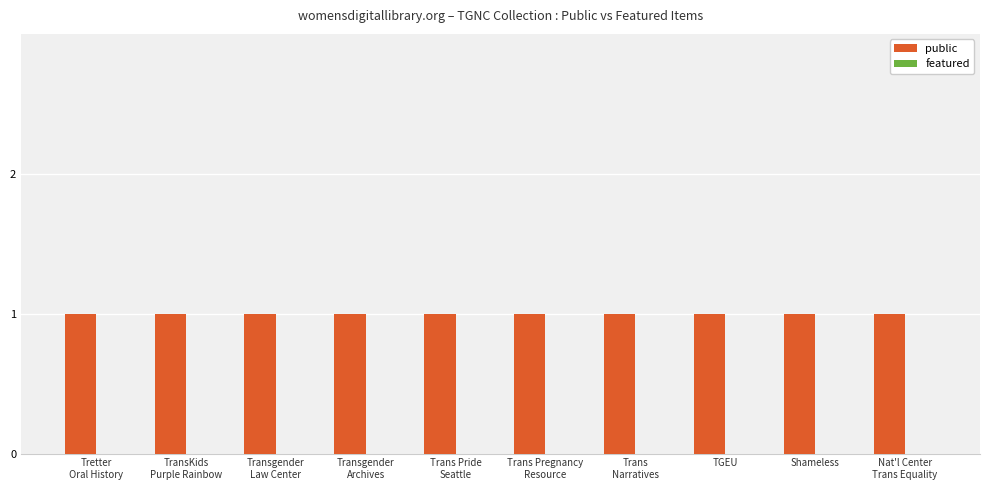

Which category has the lowest value across all series?

Tretter
Oral History